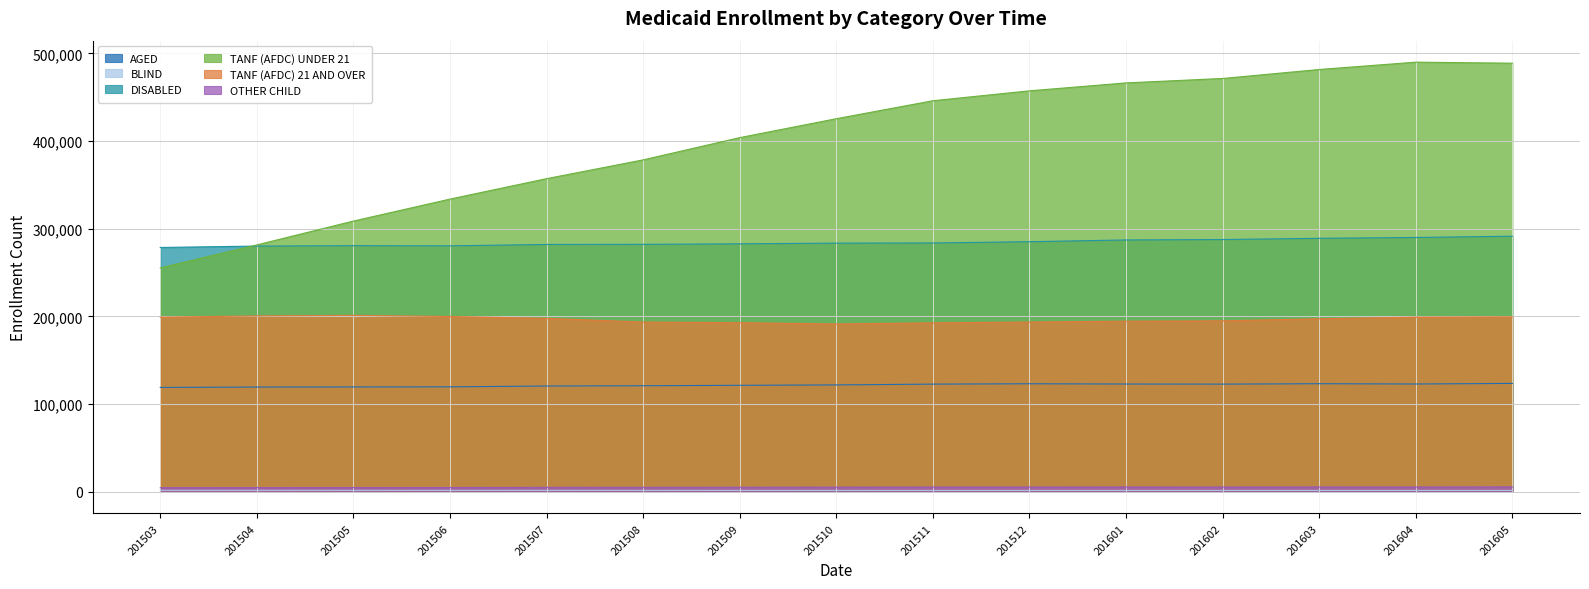

What is the total value across all series at 201512?

1066811